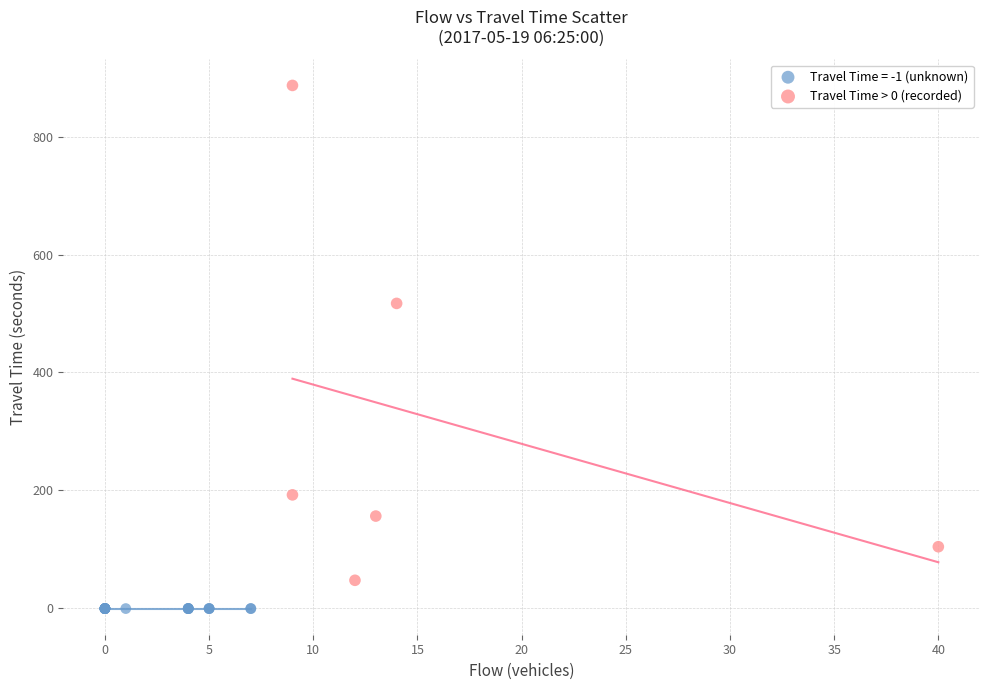

Which series reaches the minimum Y coordinate?

Travel Time = -1 (unknown)